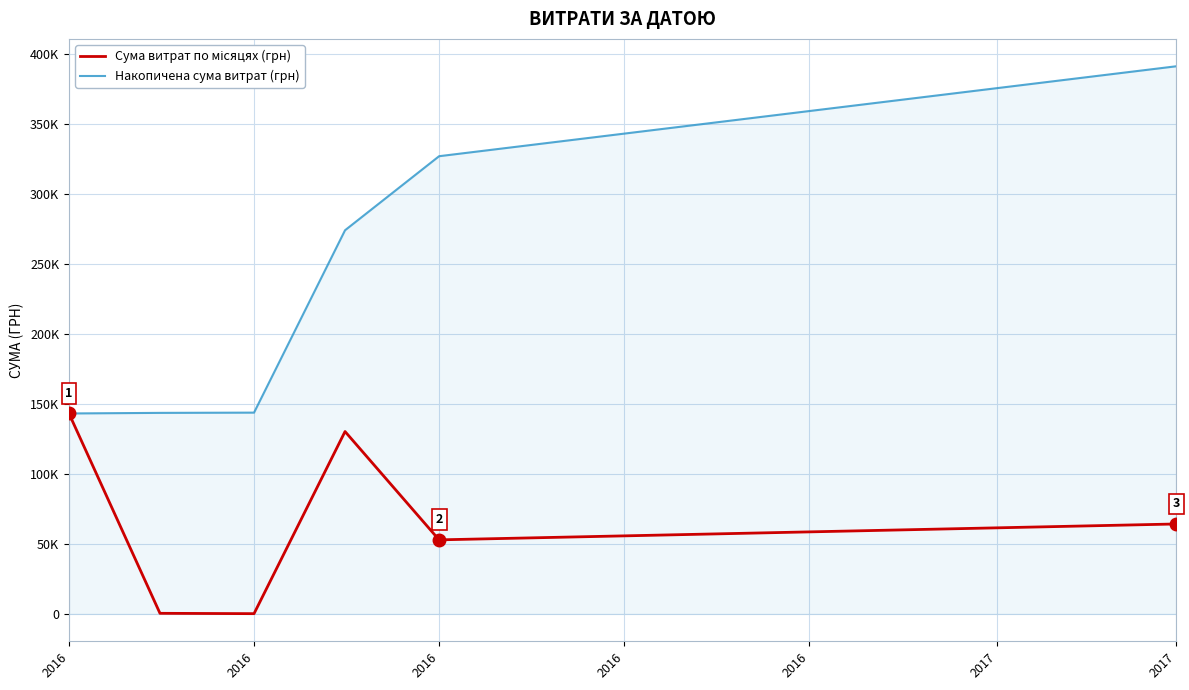

Does the chart have visible grid lines?

Yes